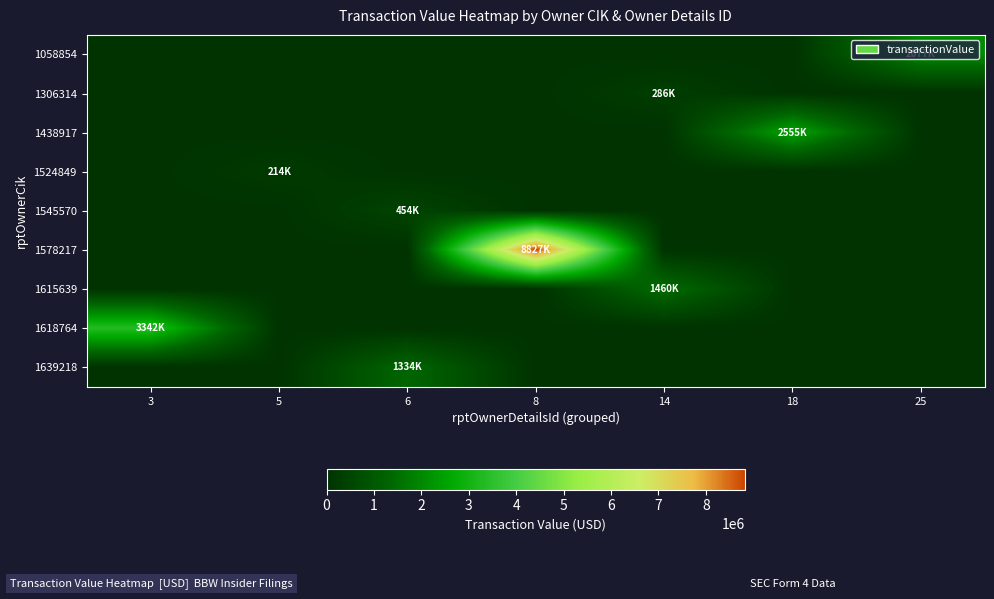

Which category has the highest value across all series?

8